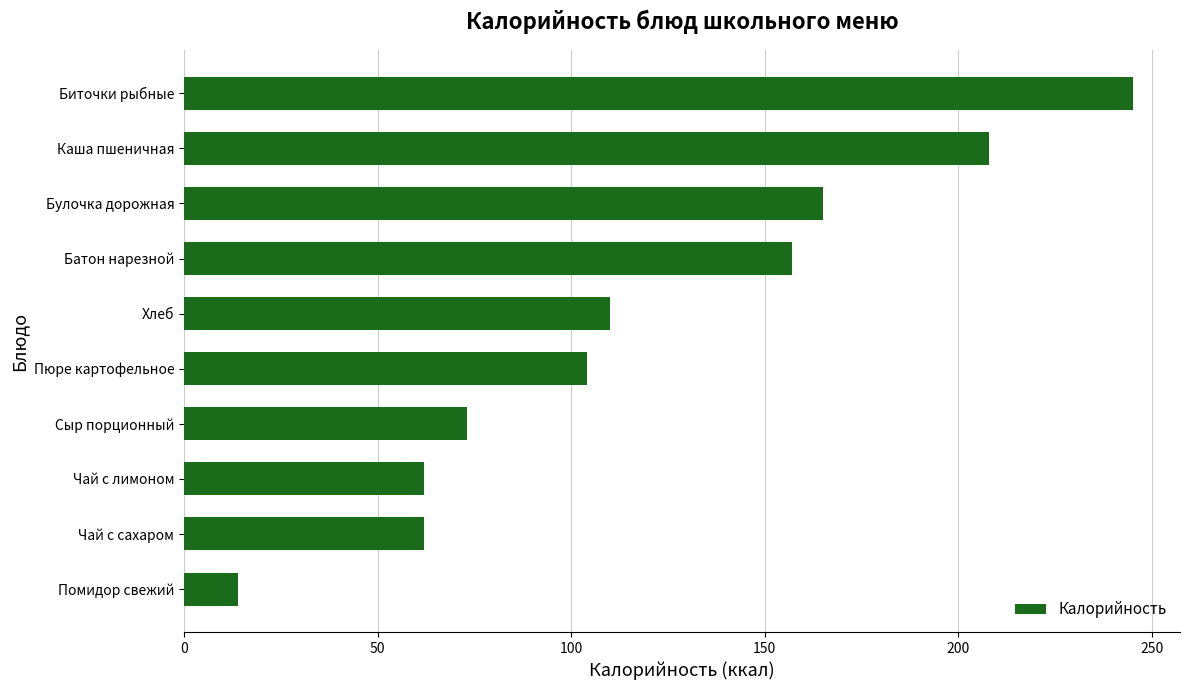

What is the minimum value shown in the chart?

14